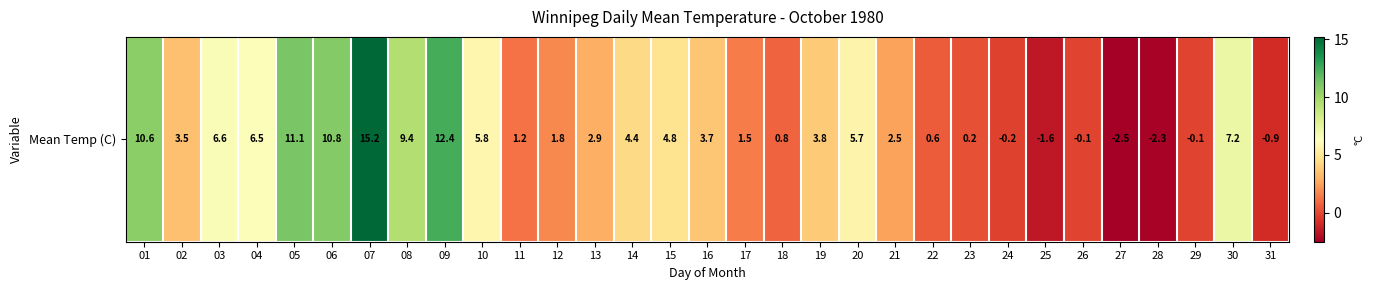

What is the smallest value displayed?

-2.5